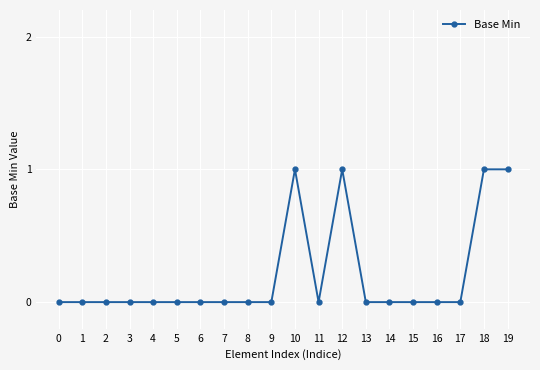

Between 19 and 1, which is larger?

19